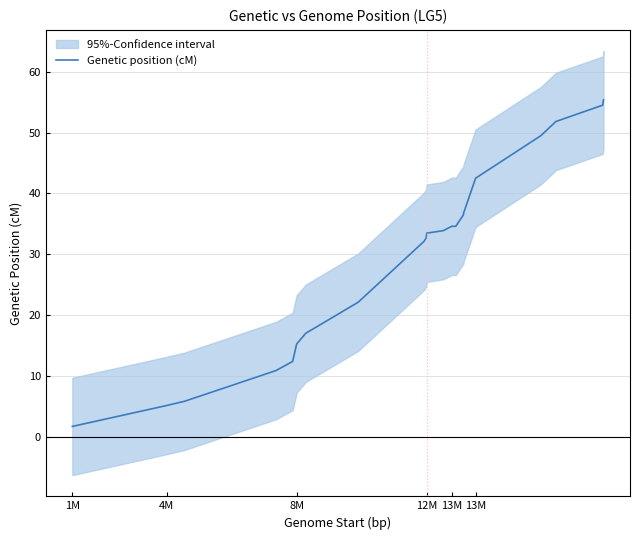

True or false: there are more than 2 points higher than both neighbors.

False